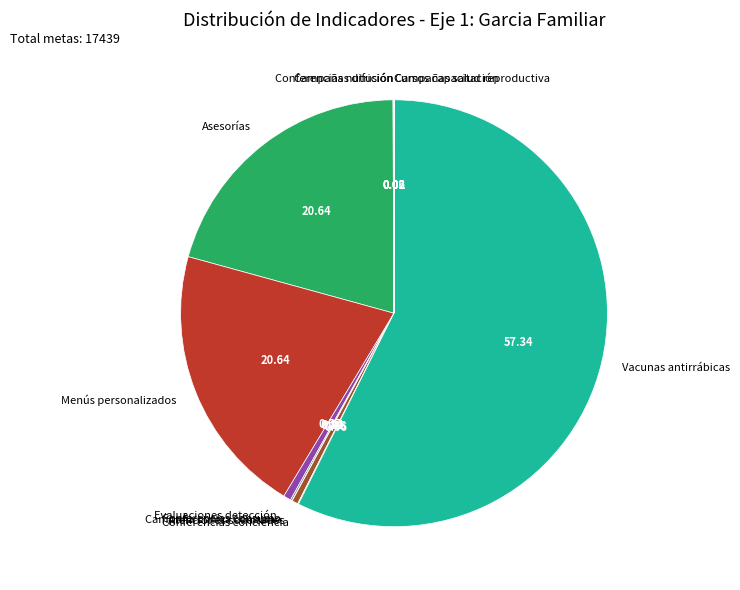

Which category has the biggest portion of the pie?

Vacunas antirrábicas